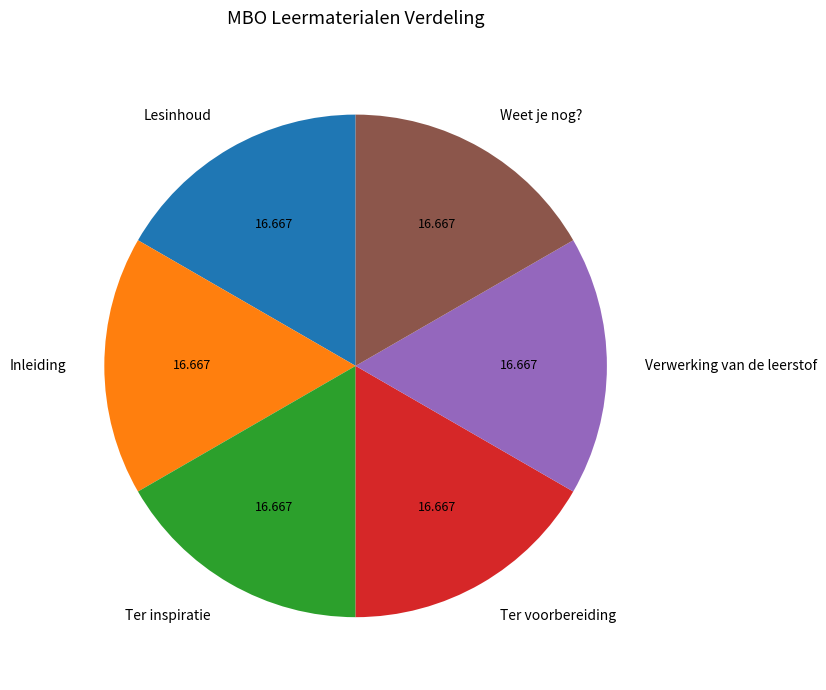

Is the sum of Lesinhoud and Ter voorbereiding greater than half?

No